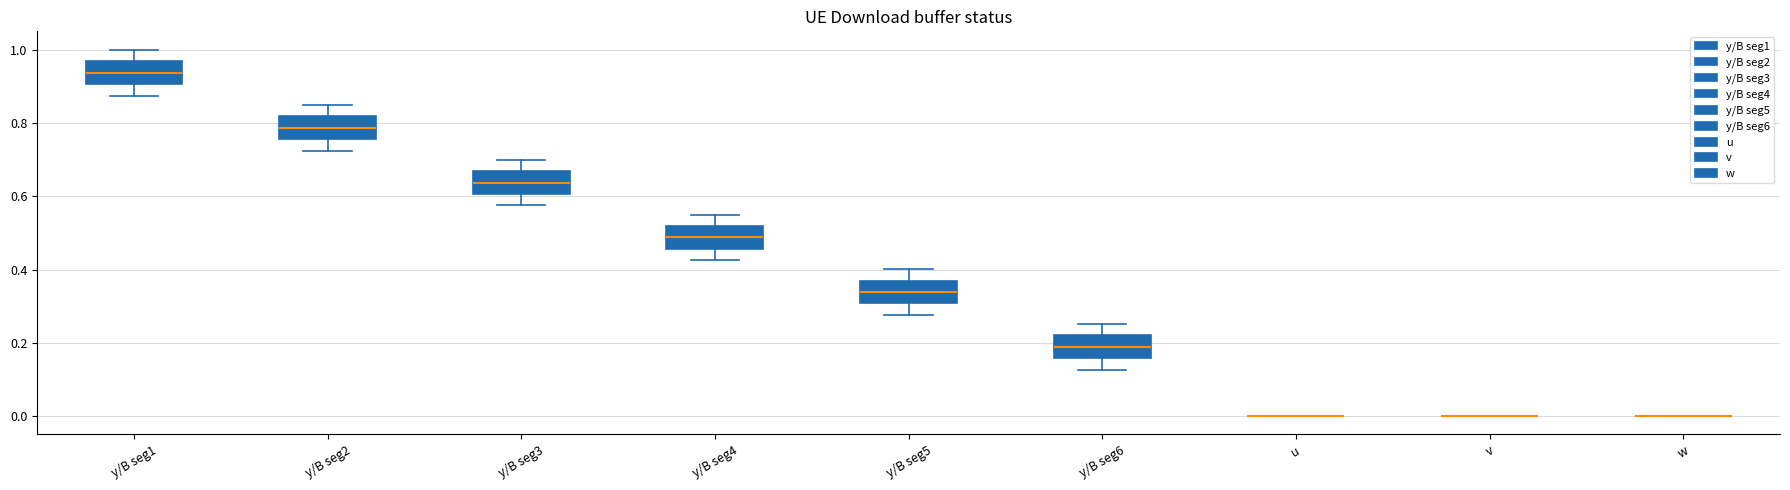

Reading left to right, read every box against the y-axis: the position of its median line, the range the box covers, and the ends of its whiskers. The values are not printed on the chart, so give them approximately, as read against the axis.

y/B seg1: median 0.94, box 0.90 to 0.96, whiskers 0.88 to 1.00
y/B seg2: median 0.78, box 0.76 to 0.82, whiskers 0.72 to 0.86
y/B seg3: median 0.64, box 0.60 to 0.66, whiskers 0.58 to 0.70
y/B seg4: median 0.48, box 0.46 to 0.52, whiskers 0.42 to 0.56
y/B seg5: median 0.34, box 0.30 to 0.38, whiskers 0.28 to 0.40
y/B seg6: median 0.18, box 0.16 to 0.22, whiskers 0.12 to 0.26
u: box collapsed to a line at 0.00, whiskers 0.00 to 0.00
v: box collapsed to a line at 0.00, whiskers 0.00 to 0.00
w: box collapsed to a line at 0.00, whiskers 0.00 to 0.00